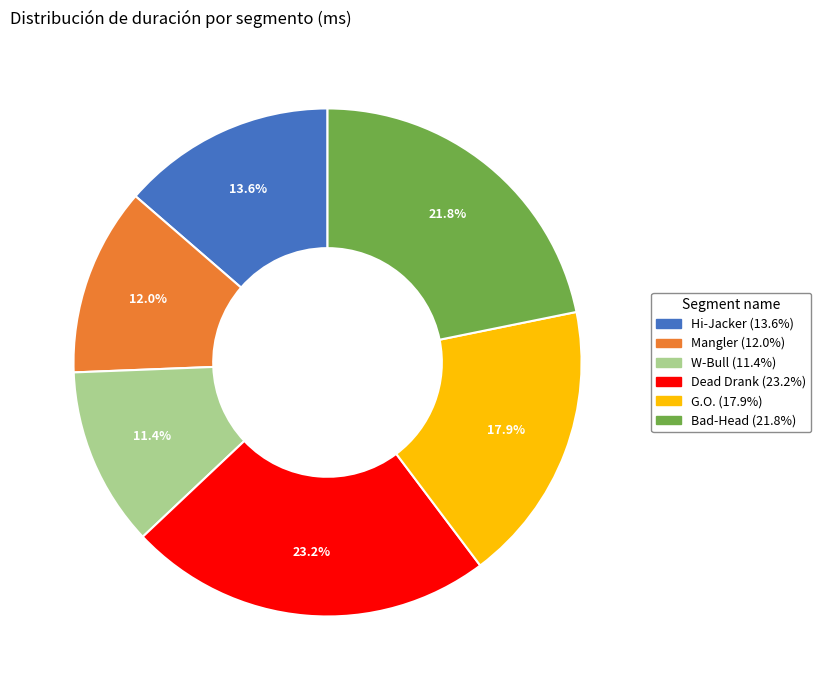

Which slice is the largest?

Dead Drank